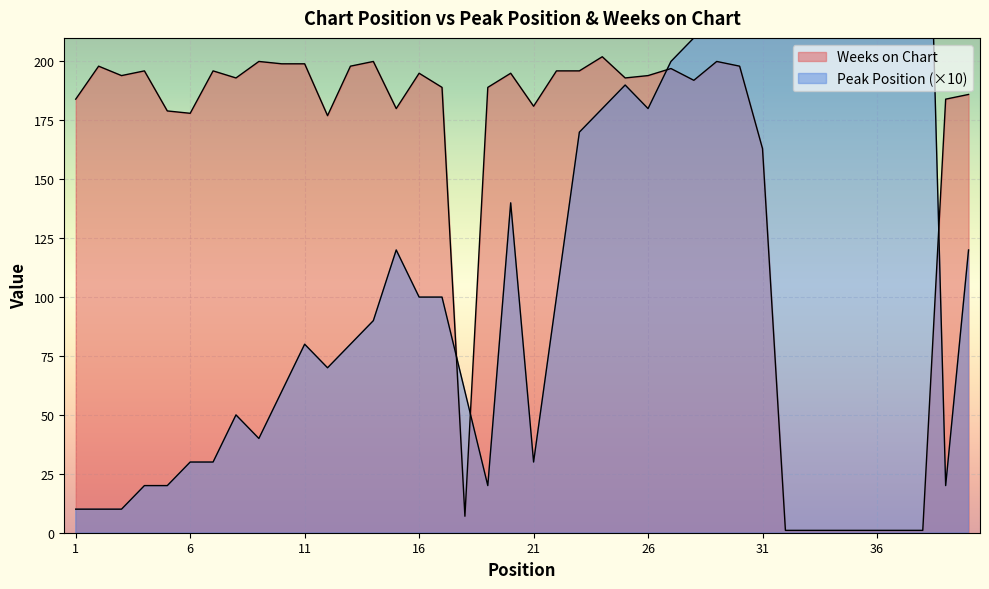

What is the total value across all series at 32?

321